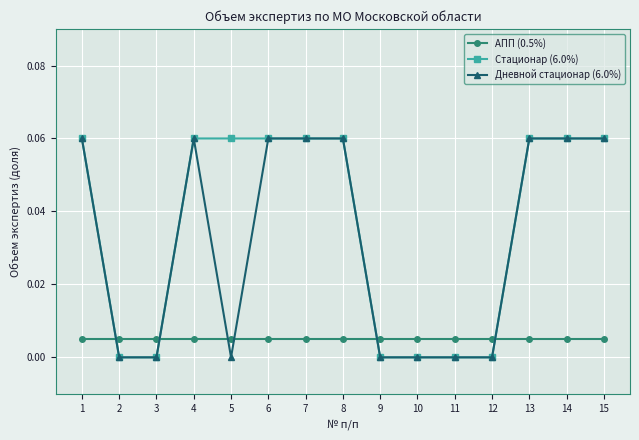

What are all the series names shown in the legend?

АПП (0.5%), Стационар (6.0%), Дневной стационар (6.0%)